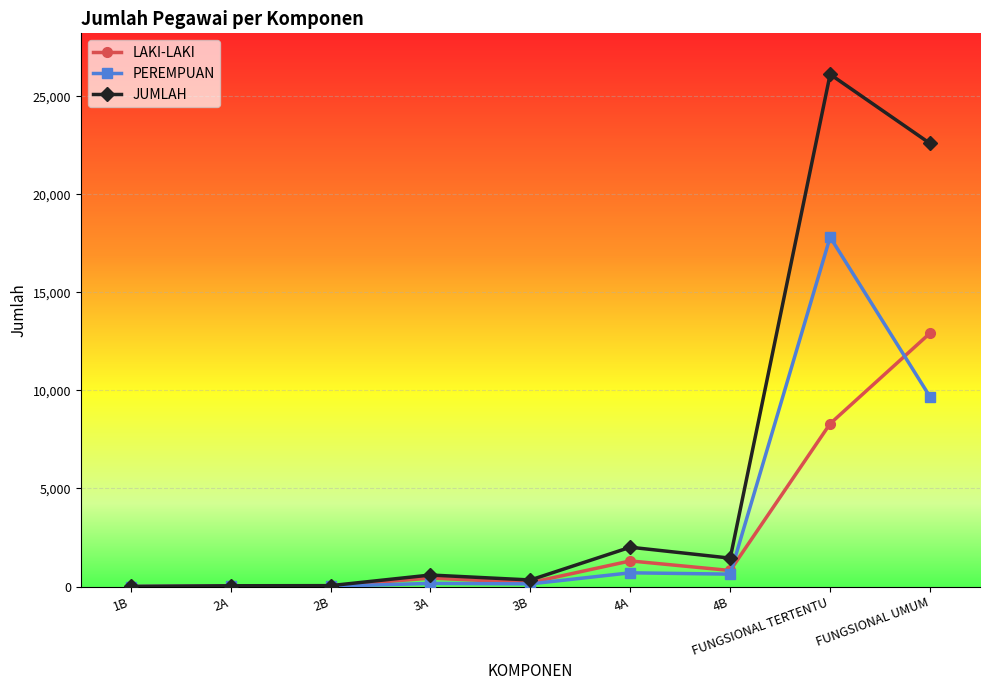

The value of PEREMPUAN at 1B is -11309. True or false?

False